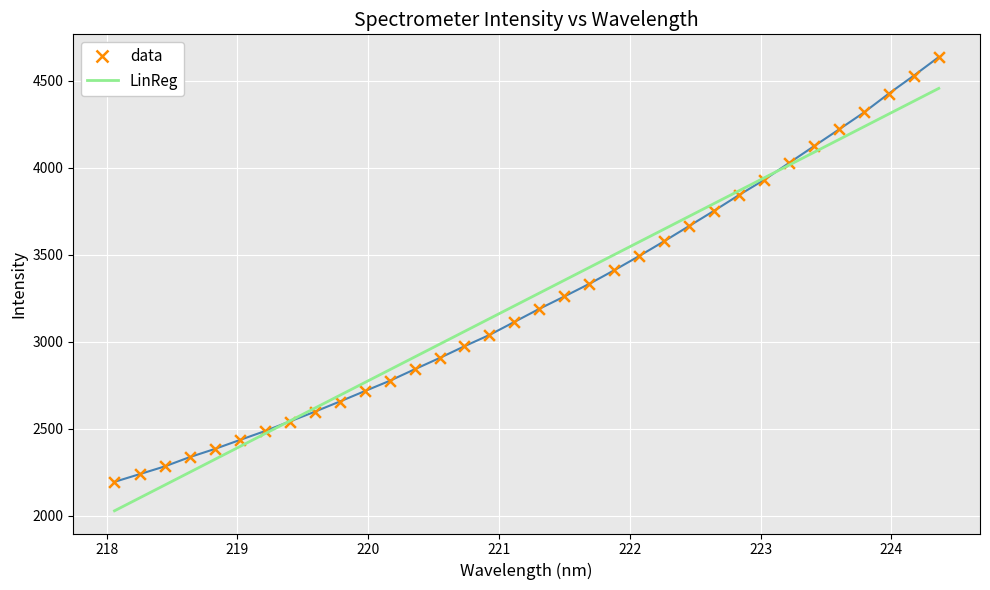

List the series in order of their peak value, lowest first.

LinReg, data